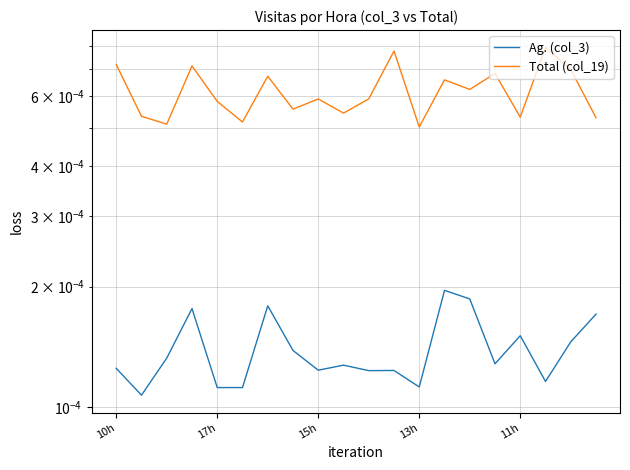

How many lines are shown in the chart?

2